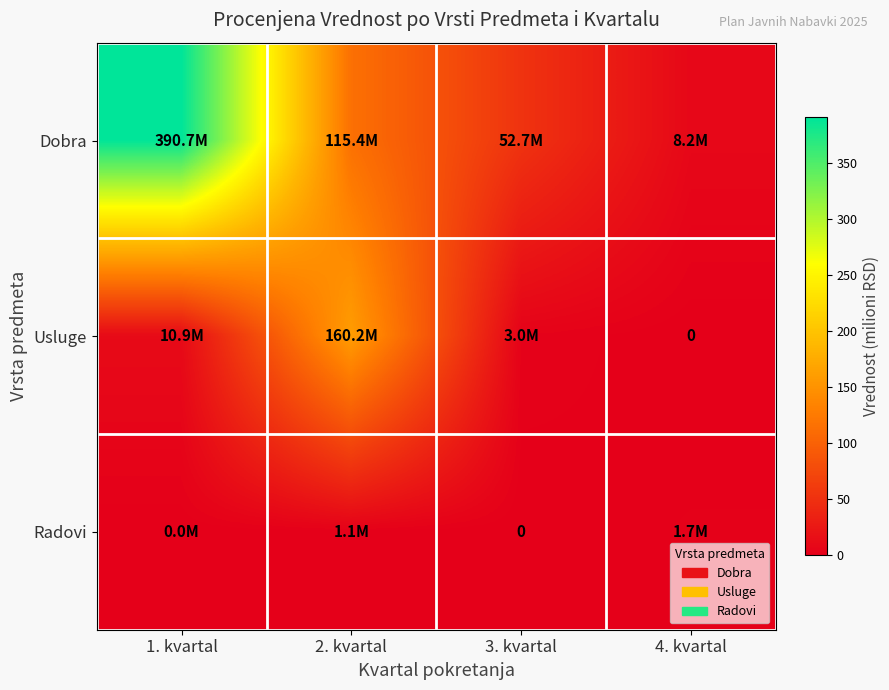

List the series in order of their peak value, highest first.

Dobra, Usluge, Radovi